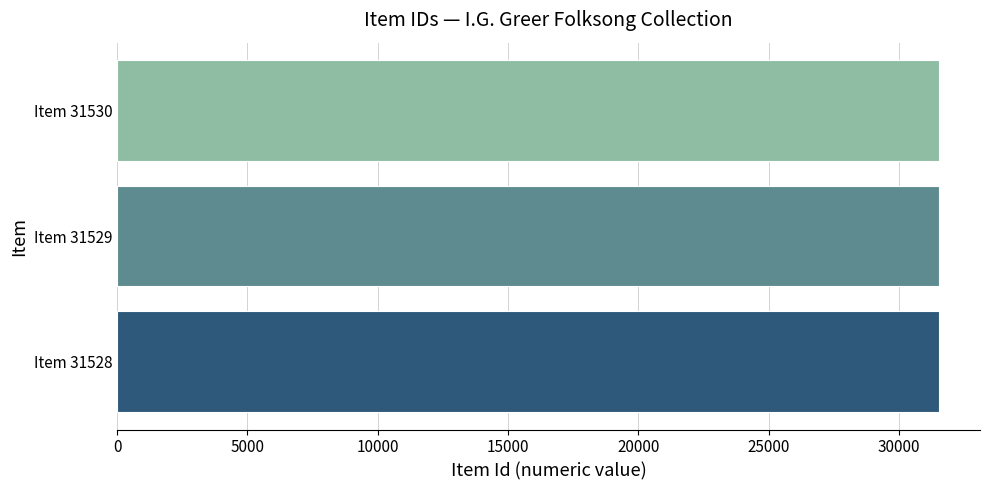

What is the minimum value shown in the chart?

31528